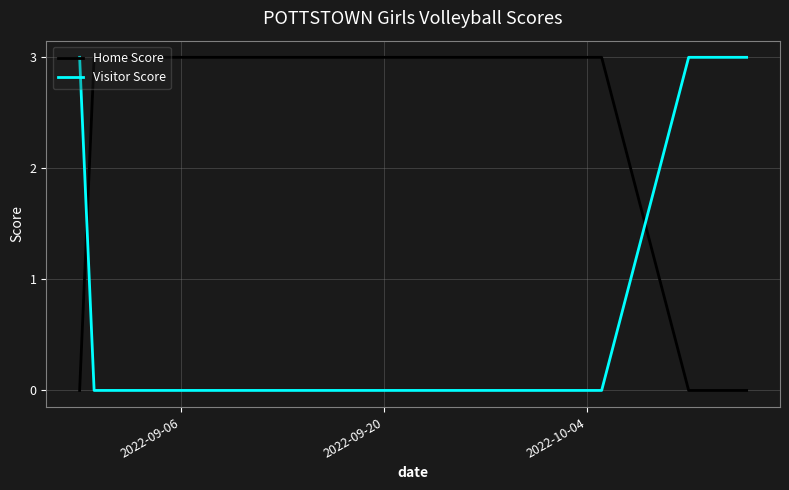

List the series in order of their overall mean, highest first.

Home Score, Visitor Score